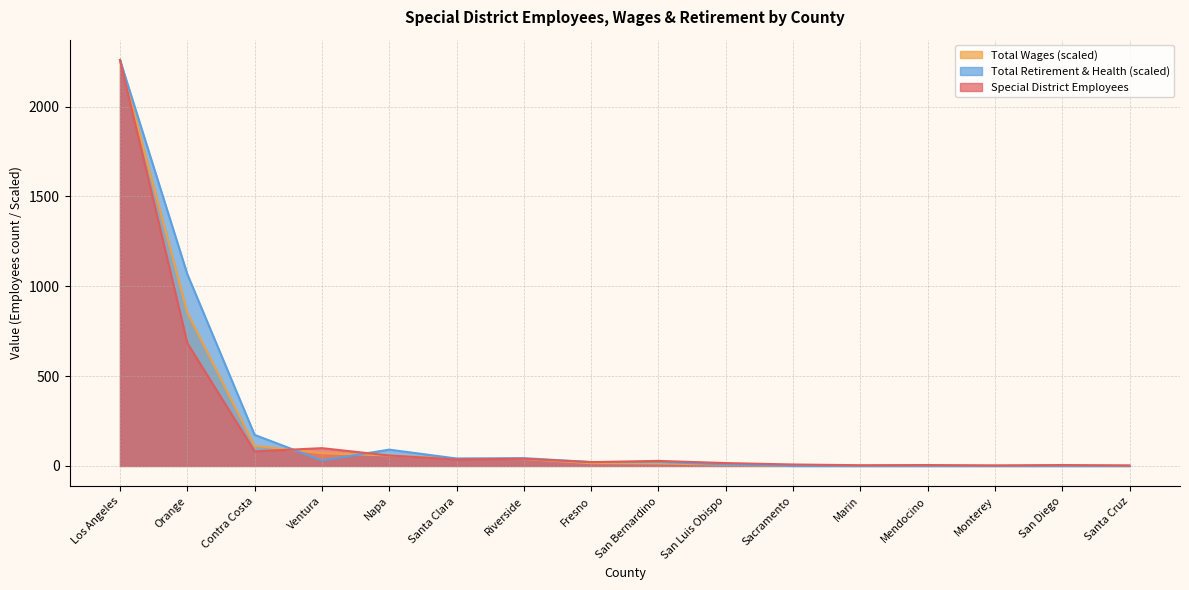

What are all the series names shown in the legend?

Total Wages (scaled), Total Retirement & Health (scaled), Special District Employees